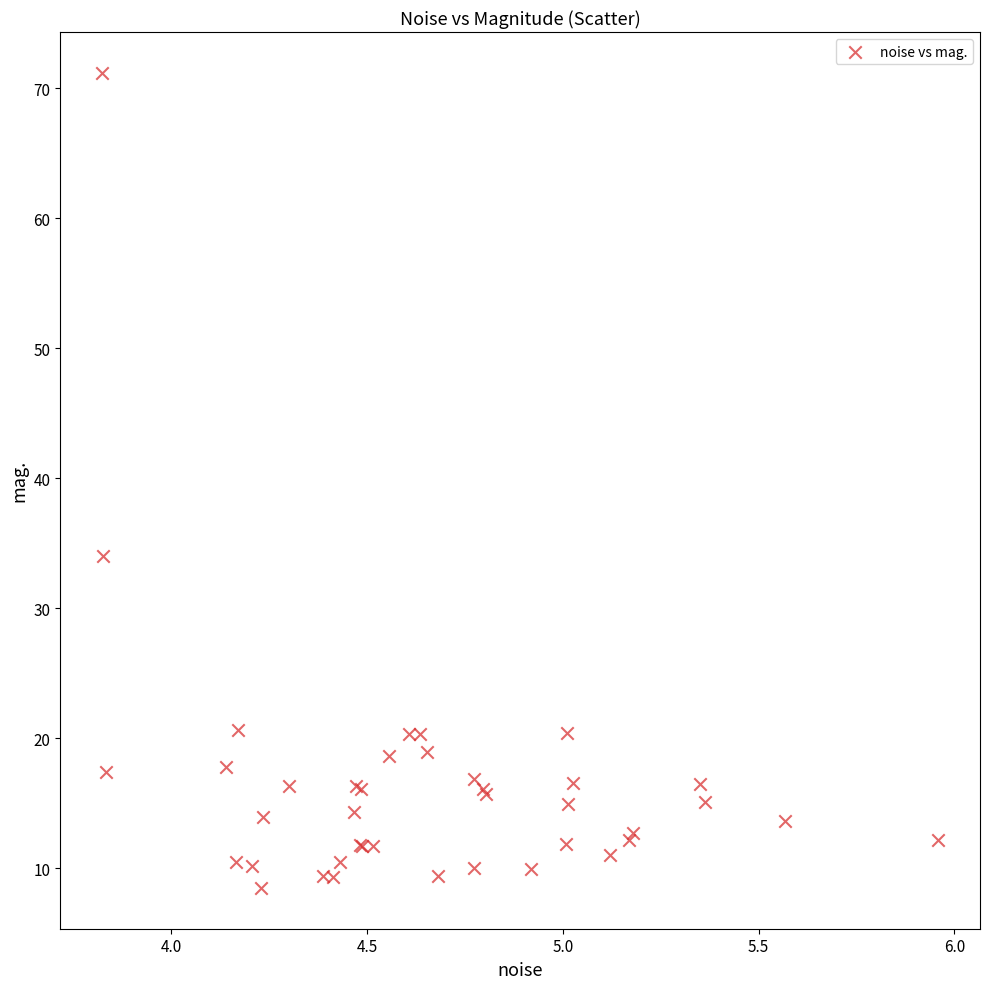

What Y value in the scatter plot is closest to 39?

34.1